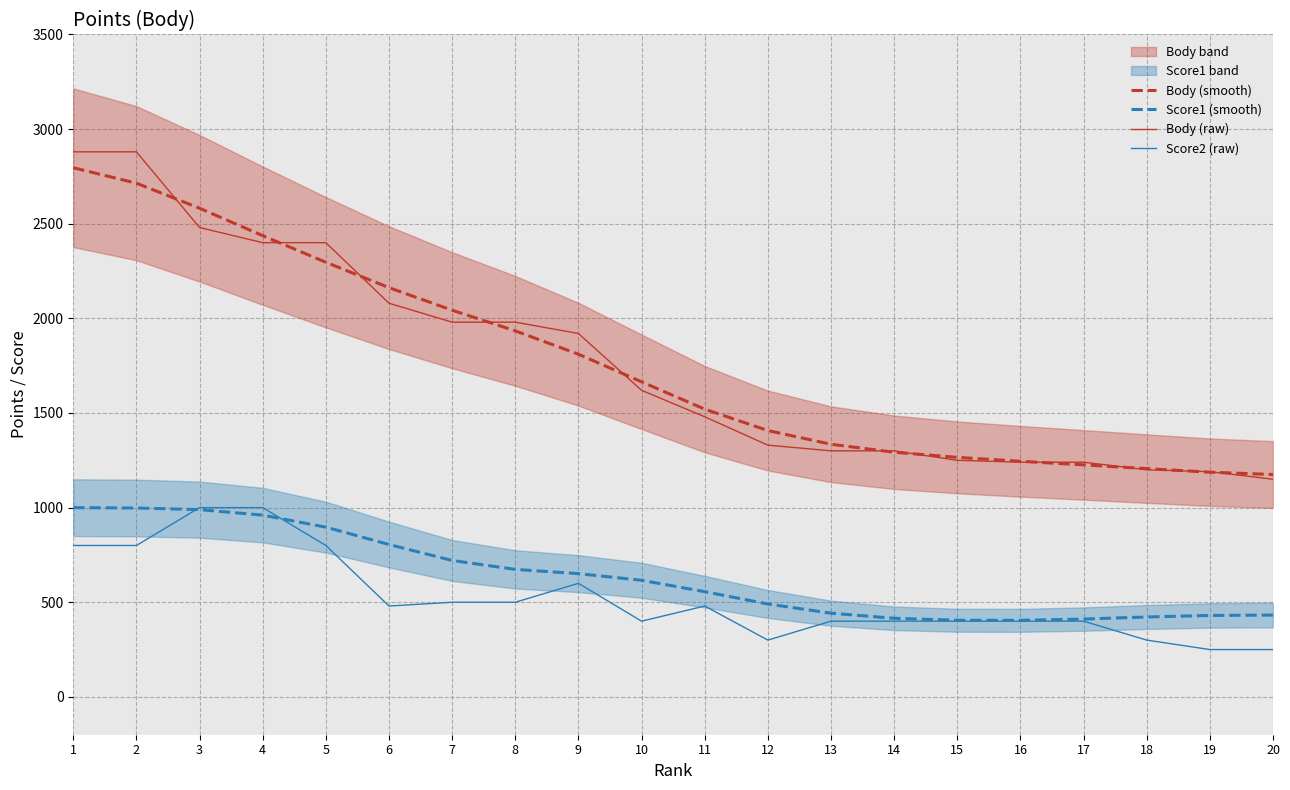

What is the difference between the maximum and minimum values in the Score2 (raw) series?

750.0